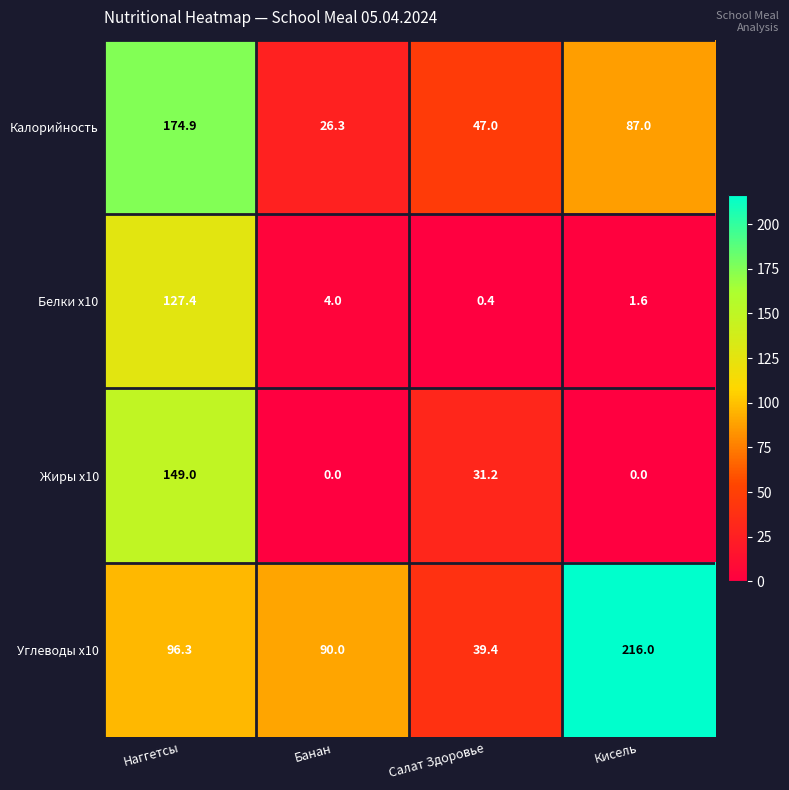

What is the total value across all series at Кисель?

304.6